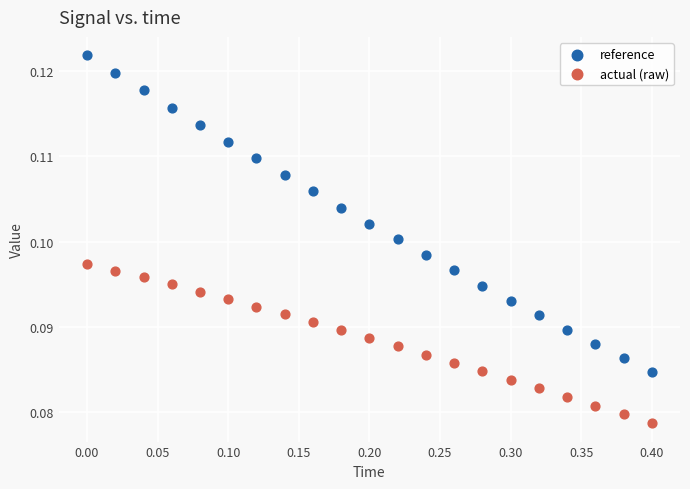

What is the X range (max minus min) for the scatter plot?

0.4